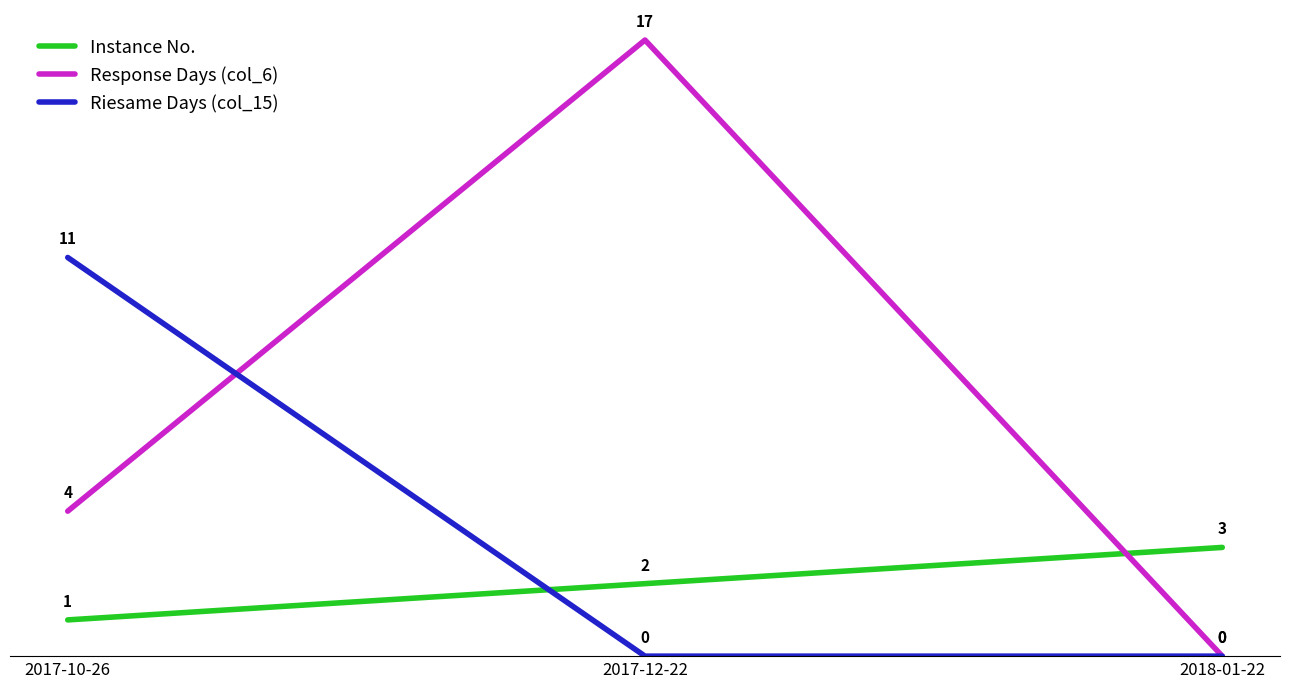

Read the Response Days (col_6) value at 2017-10-26.

4